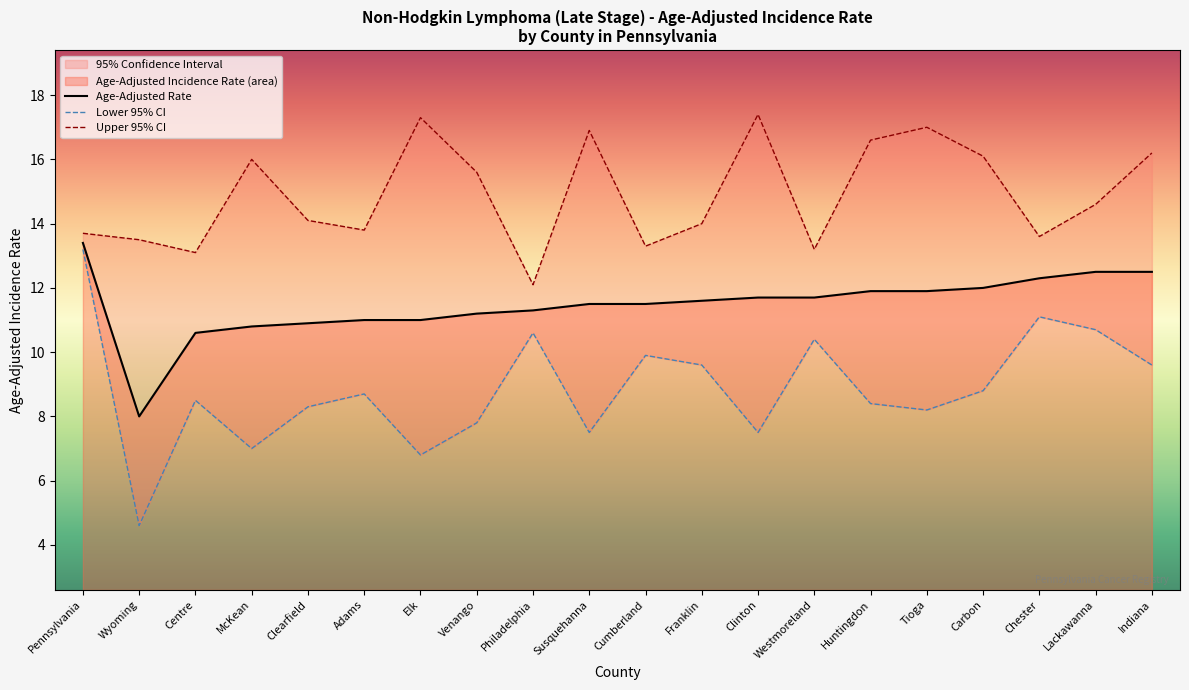

True or false: Upper 95% CI and Age-Adjusted Rate cross at least once.

False